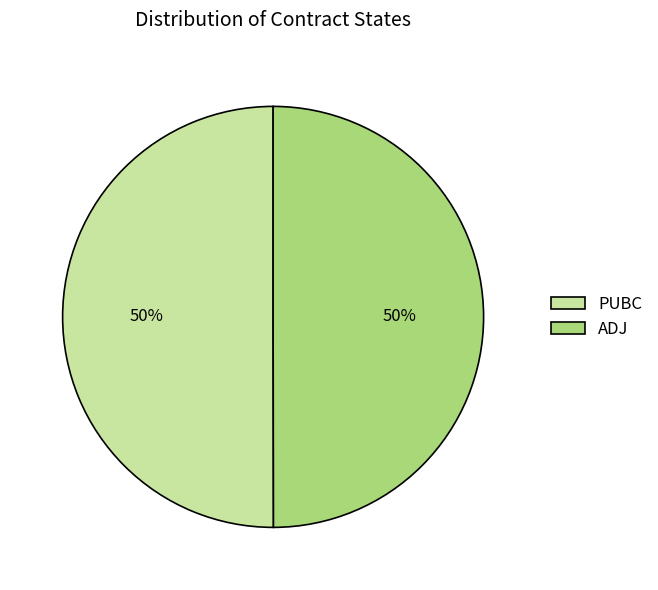

How many slices are in this pie chart?

2